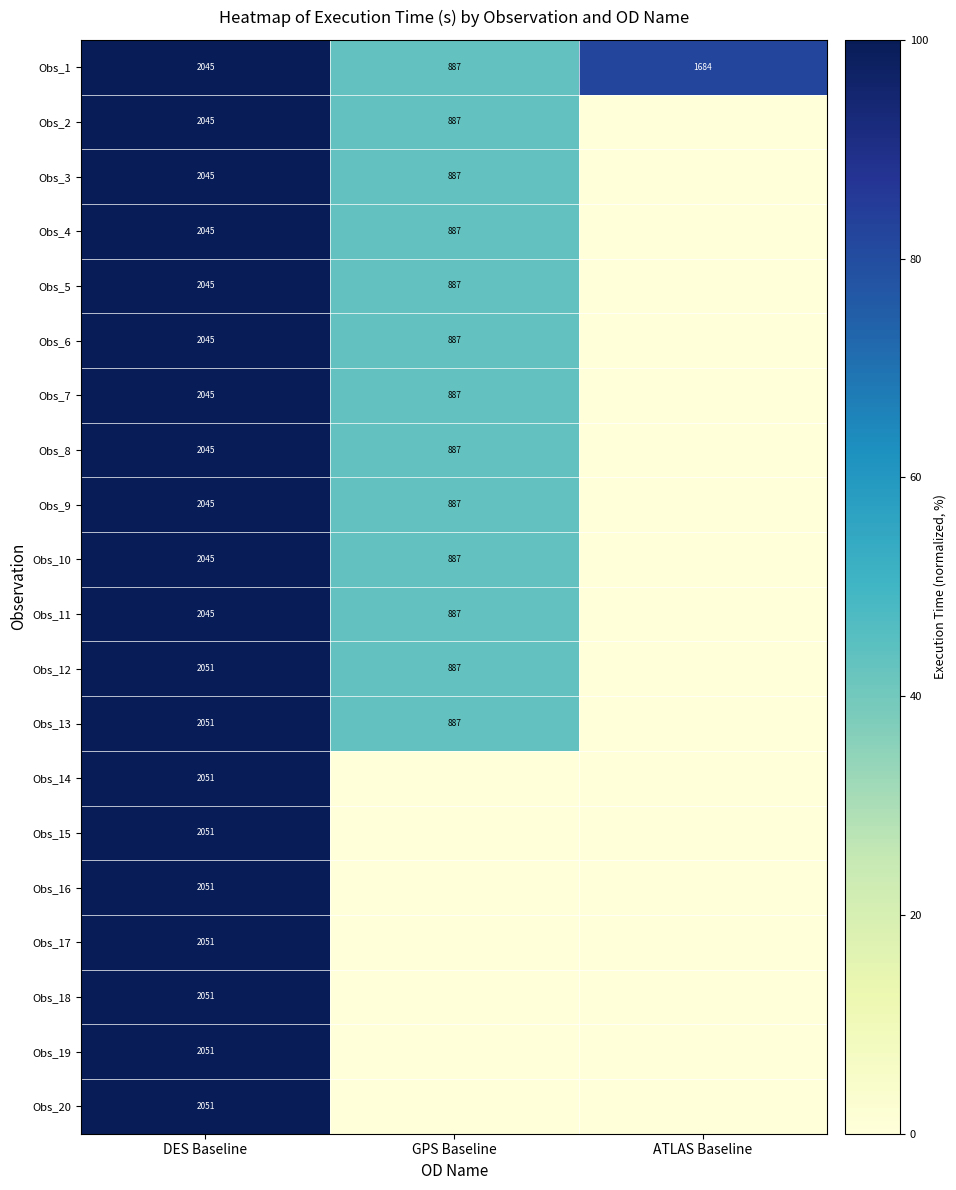

True or false: Obs_19 has a value of 2051 at DES Baseline.

True